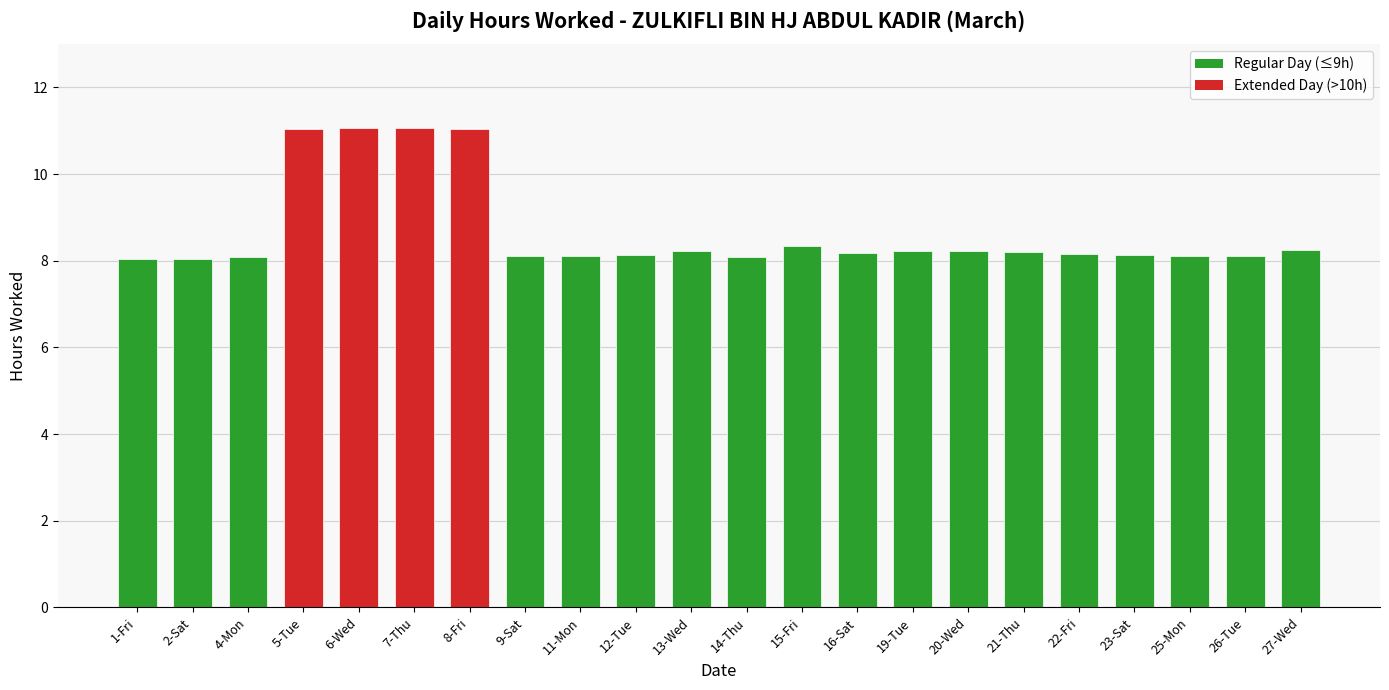

What is the change in value from 8-Fri to 13-Wed?

-2.8